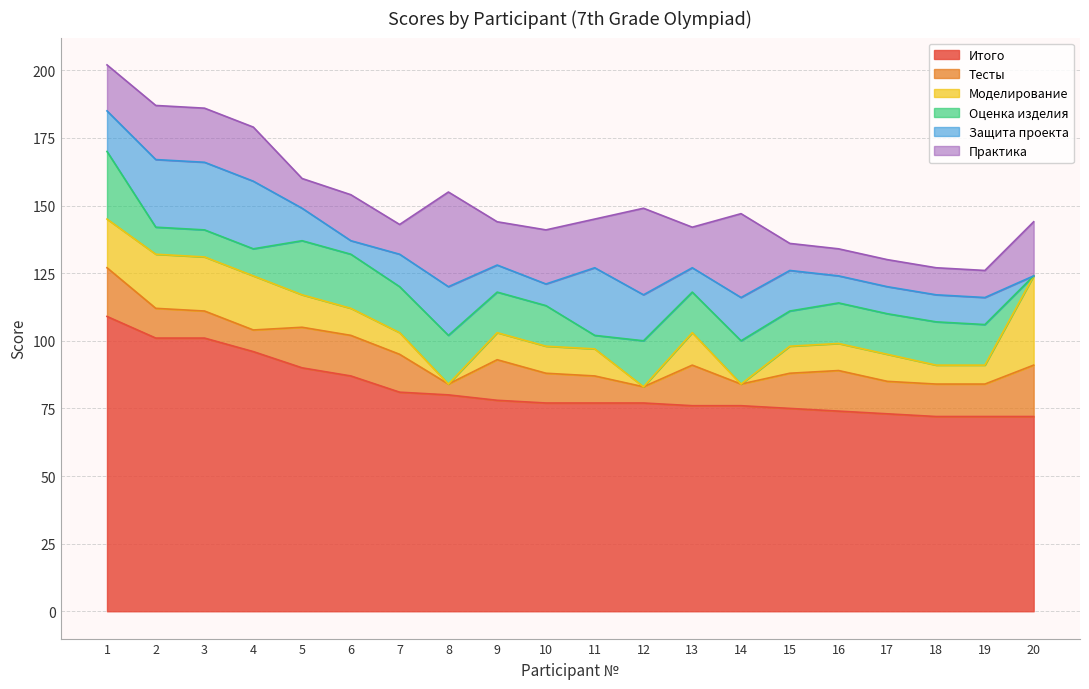

Where is the first local maximum for Практика?

6